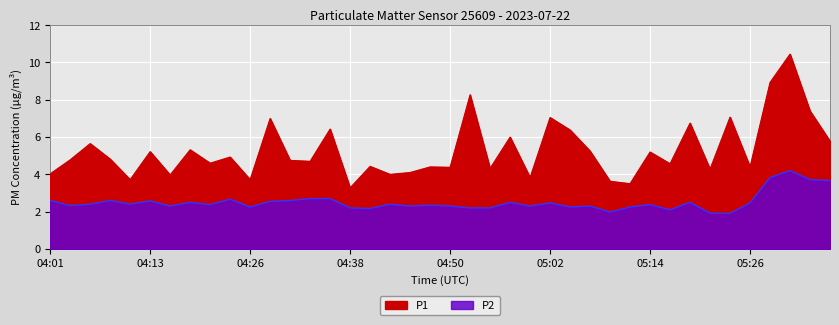

Where is the first local maximum for P2?

04:09